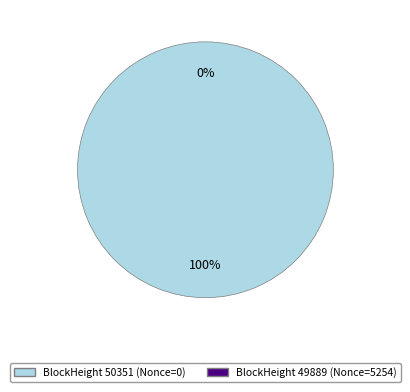

True or false: 50351 accounts for 1% of the total.

False